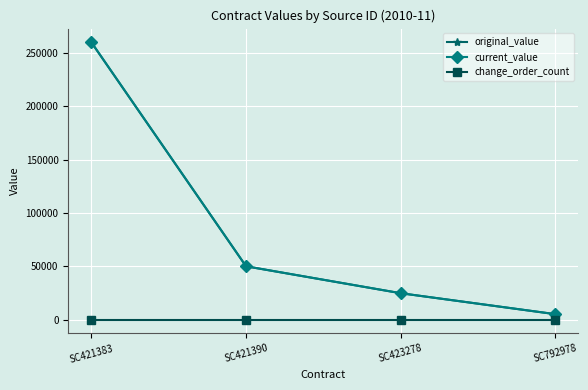

Reading right to left, transcribe all the data shown in this chart.

original_value: SC792978=5100	SC423278=24750	SC421390=50000	SC421383=260000
current_value: SC792978=5100	SC423278=24750	SC421390=50000	SC421383=260000
change_order_count: SC792978=0	SC423278=0	SC421390=0	SC421383=0